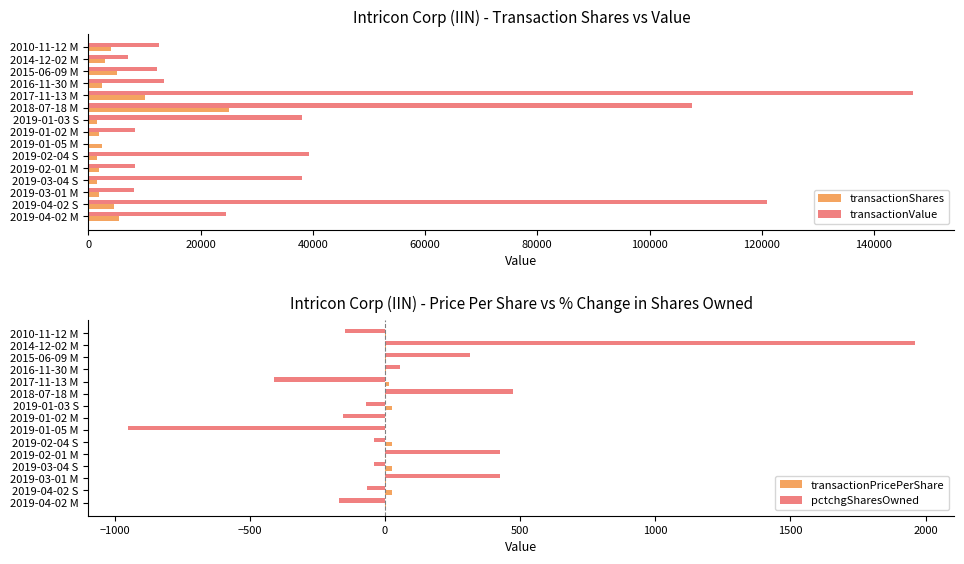

What is the sum of all transactionValue values?

585330